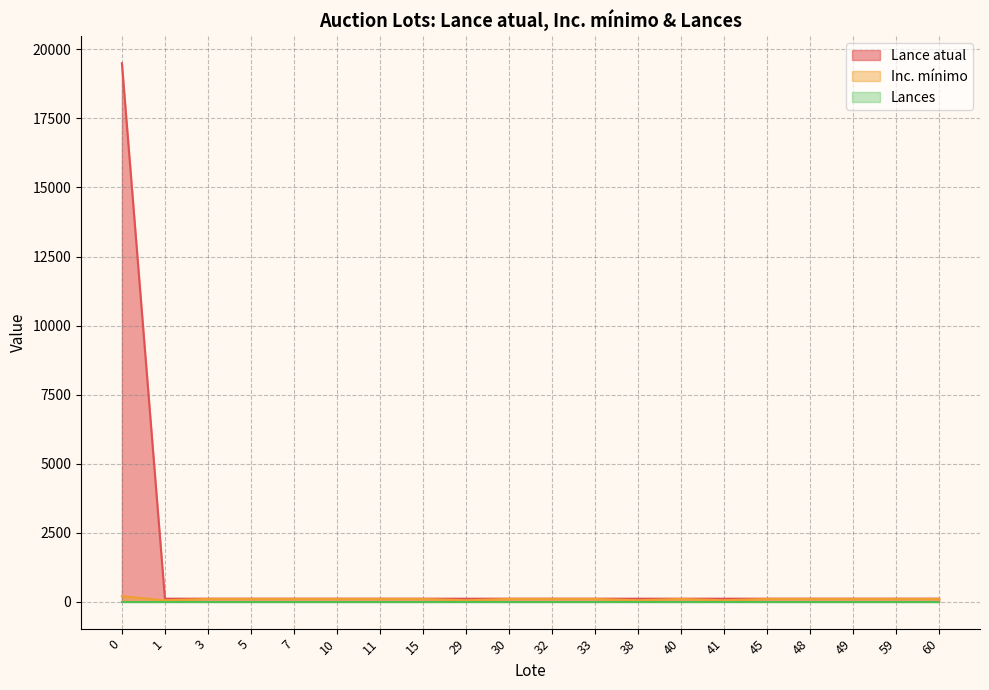

What is the value of the Lance atual point at the 15th from the left?

110